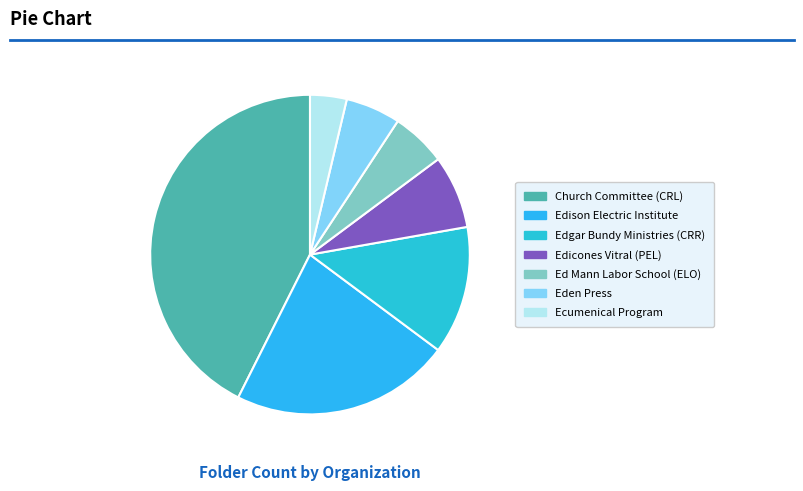

Is Ed Mann Labor School (ELO) the majority of the pie?

No